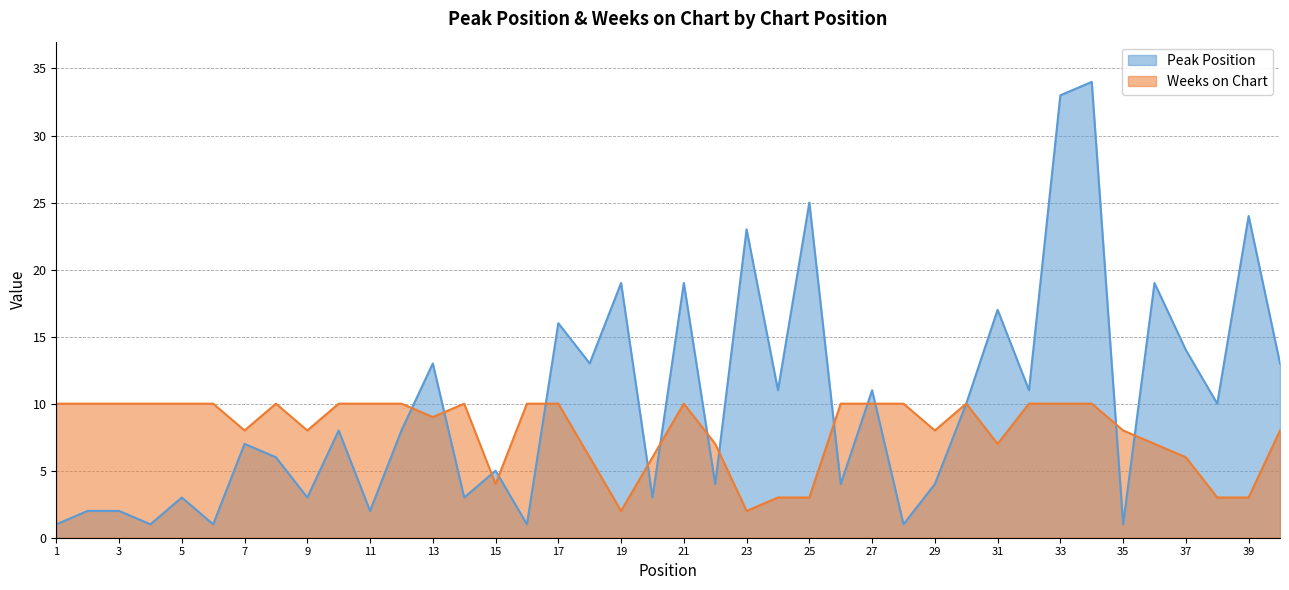

How many data points does each series have?

40